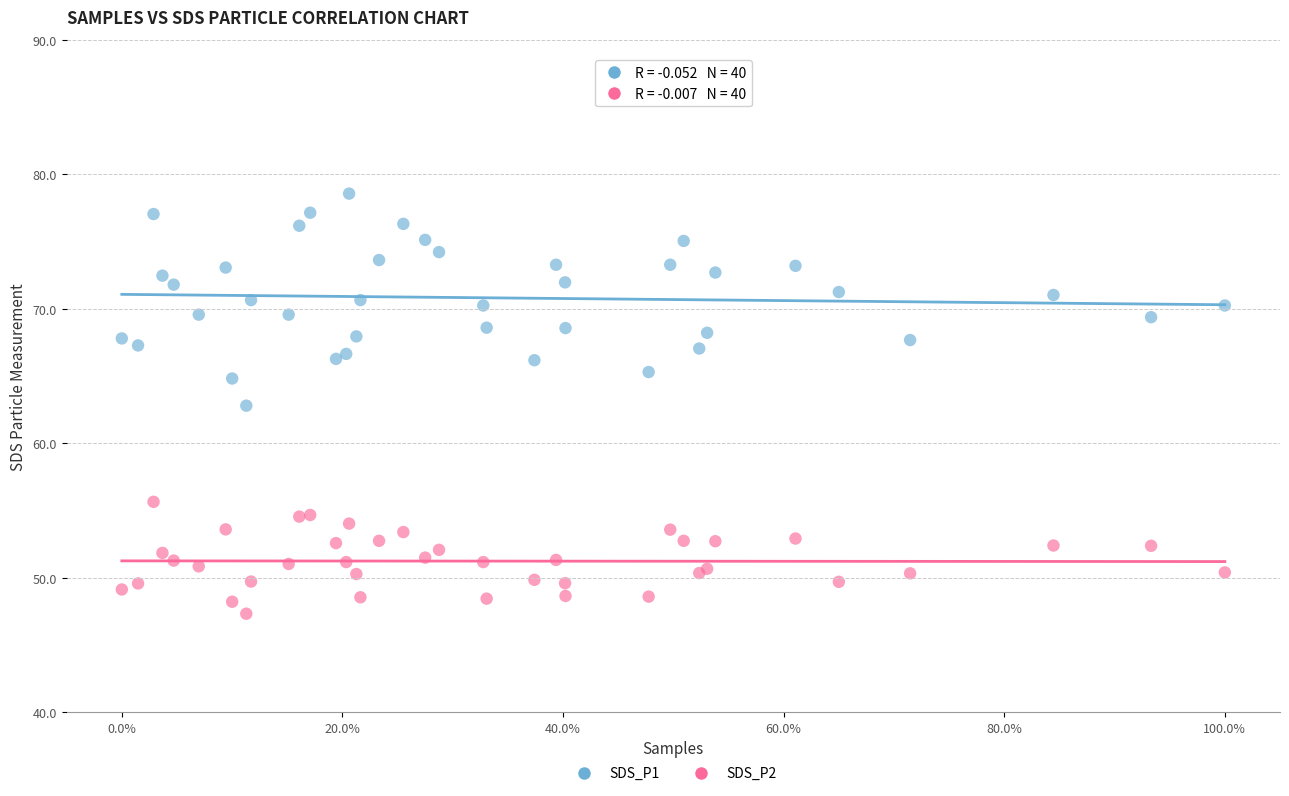

Which series has the largest Y range (max minus min)?

SDS_P1